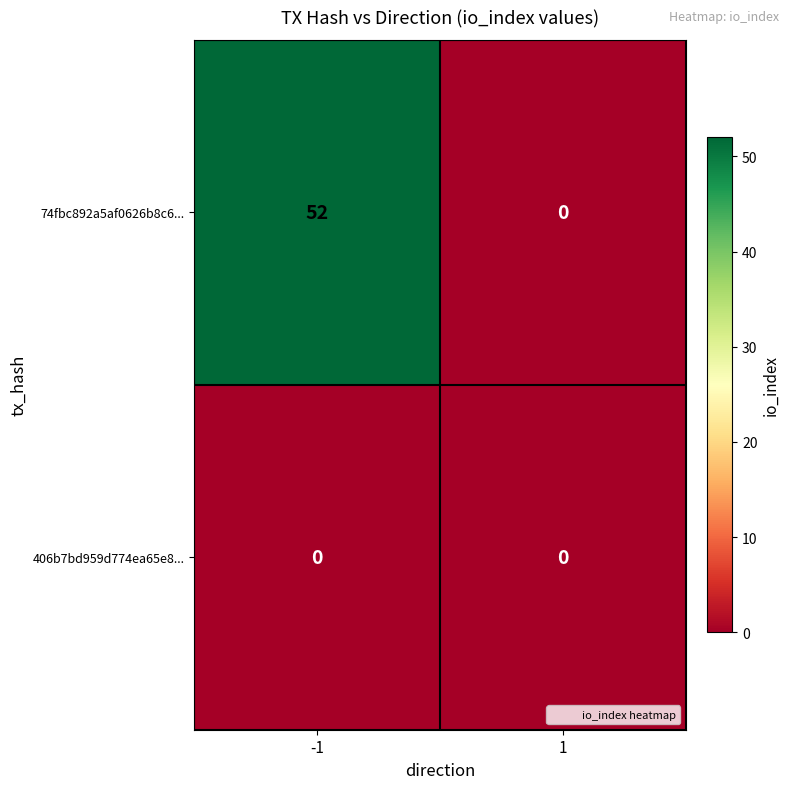

Rank the series by their maximum value, from lowest to highest.

406b7bd959d774ea65e8..., 74fbc892a5af0626b8c6...